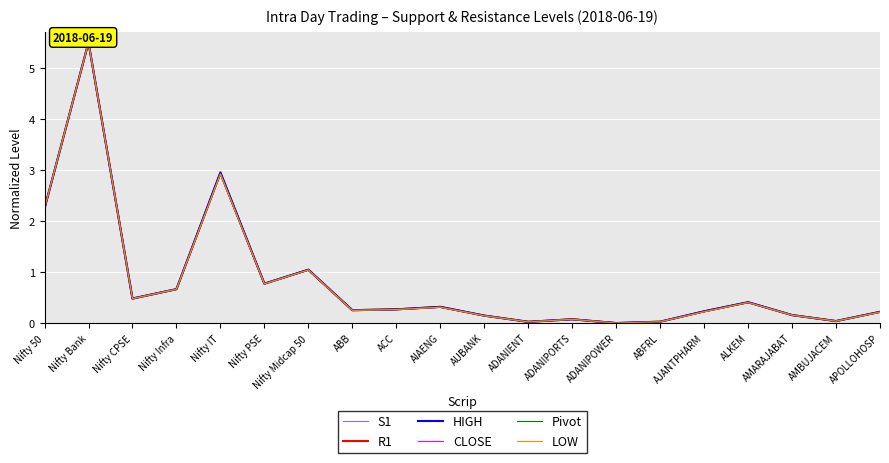

Rank the categories by R1 value from highest to lowest.

Nifty Bank, Nifty IT, Nifty 50, Nifty Midcap 50, Nifty PSE, Nifty Infra, Nifty CPSE, ALKEM, AIAENG, ACC, ABB, AJANTPHARM, APOLLOHOSP, AMARAJABAT, AUBANK, ADANIPORTS, AMBUJACEM, ABFRL, ADANIENT, ADANIPOWER